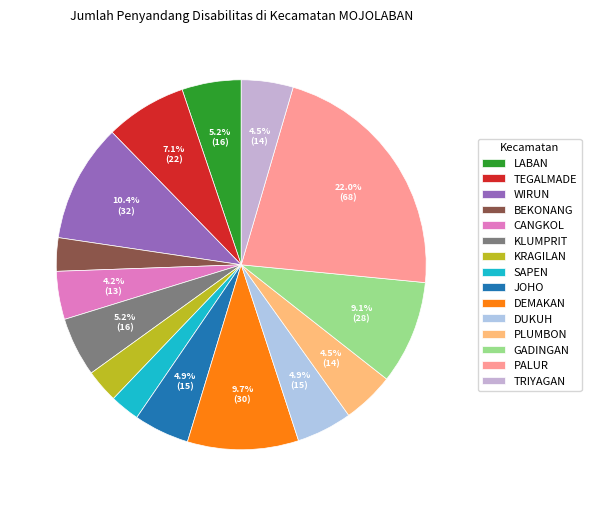

Is it true that TRIYAGAN is 5% of the pie?

True